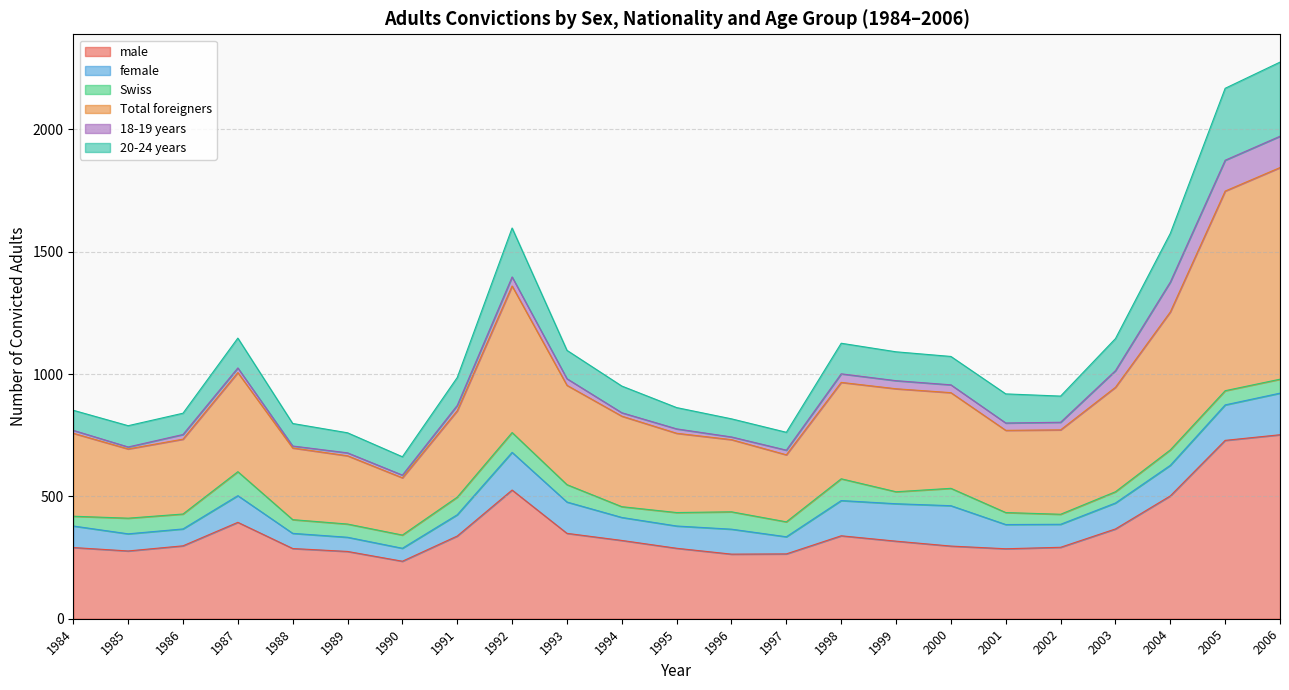

At which category does the chart reach its minimum across all series?

1990